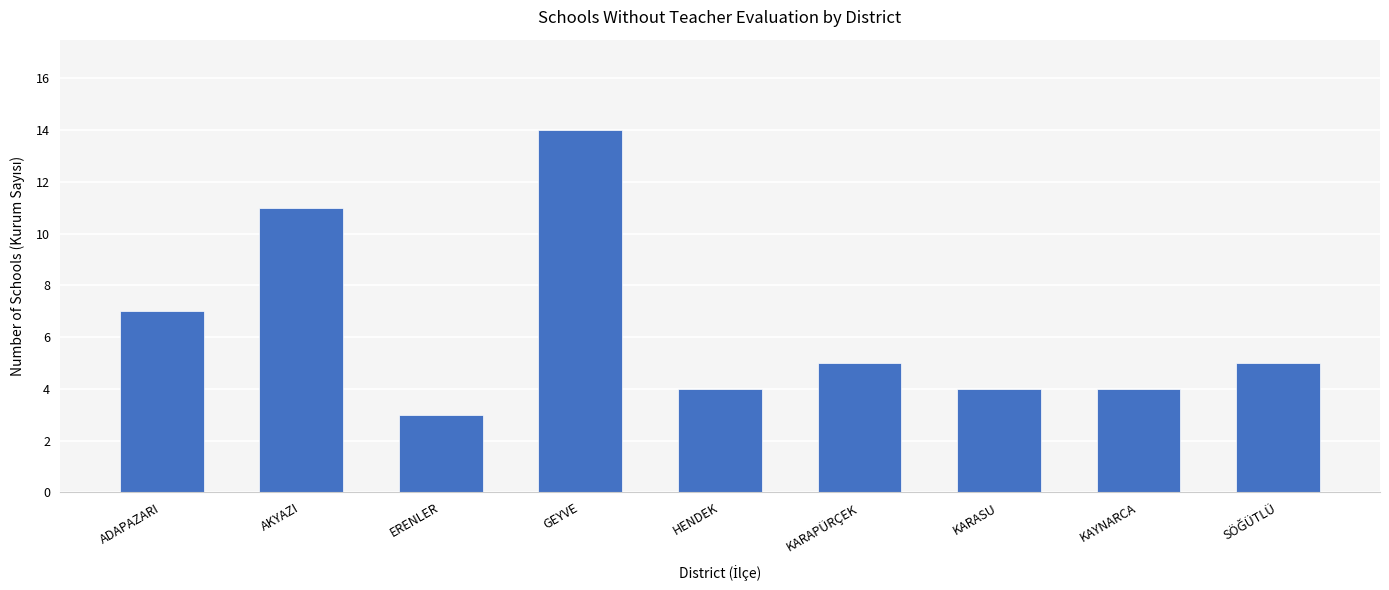

How many categories are shown in the chart?

9